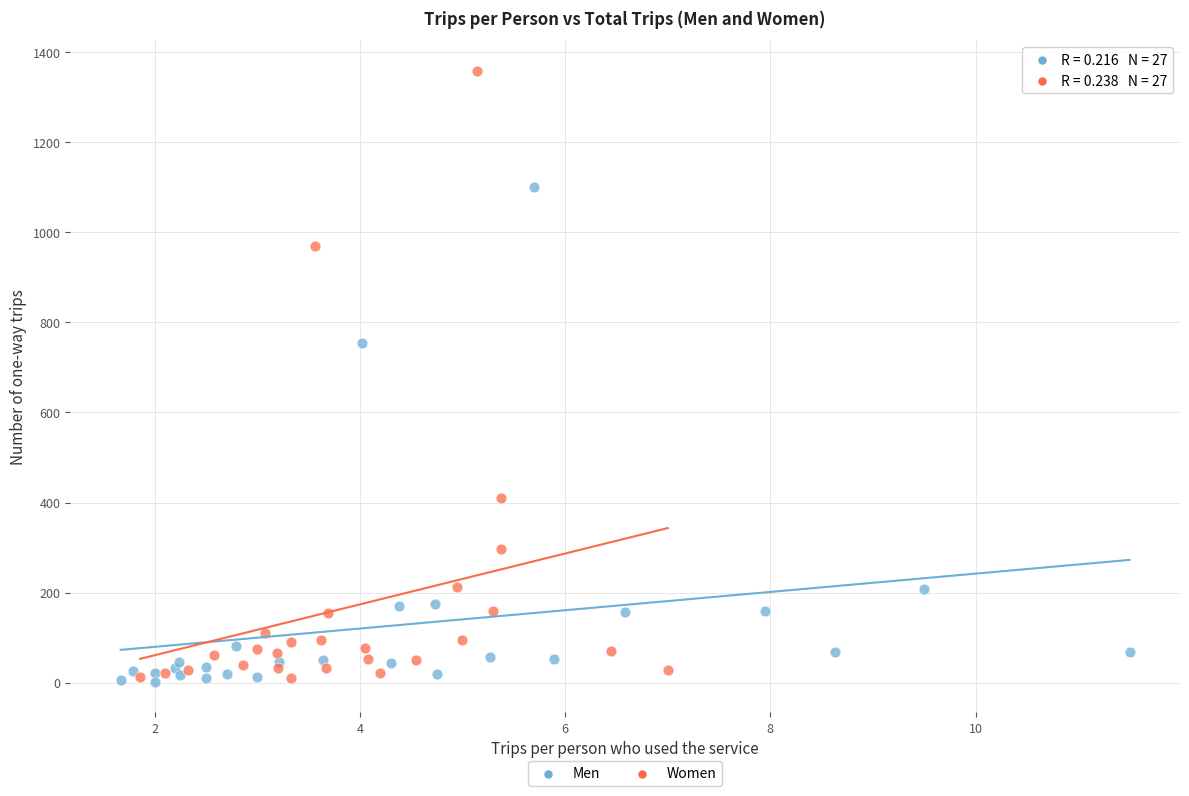

Which series contains the highest Y value?

Women